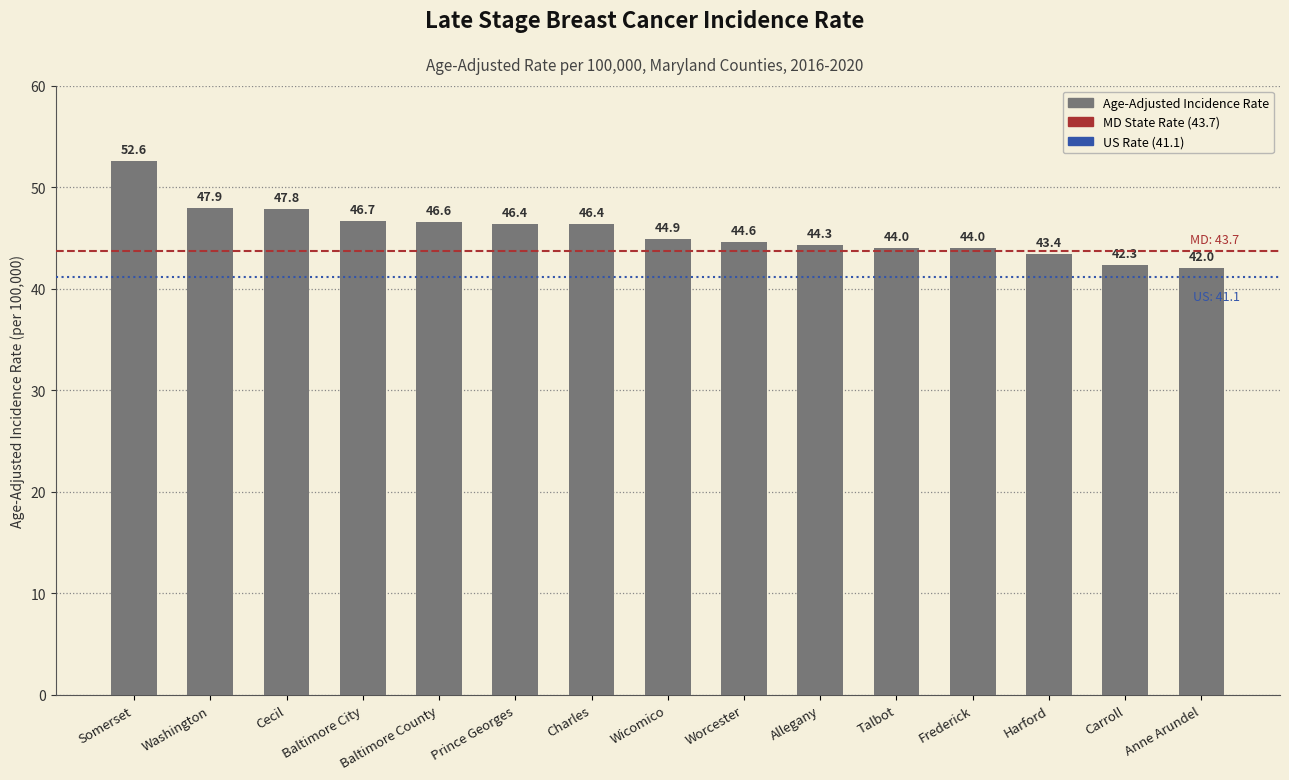

Reading left to right, what are all the values shown in this chart?

52.6	47.9	47.8	46.7	46.6	46.4	46.4	44.9	44.6	44.3	44.0	44.0	43.4	42.3	42.0